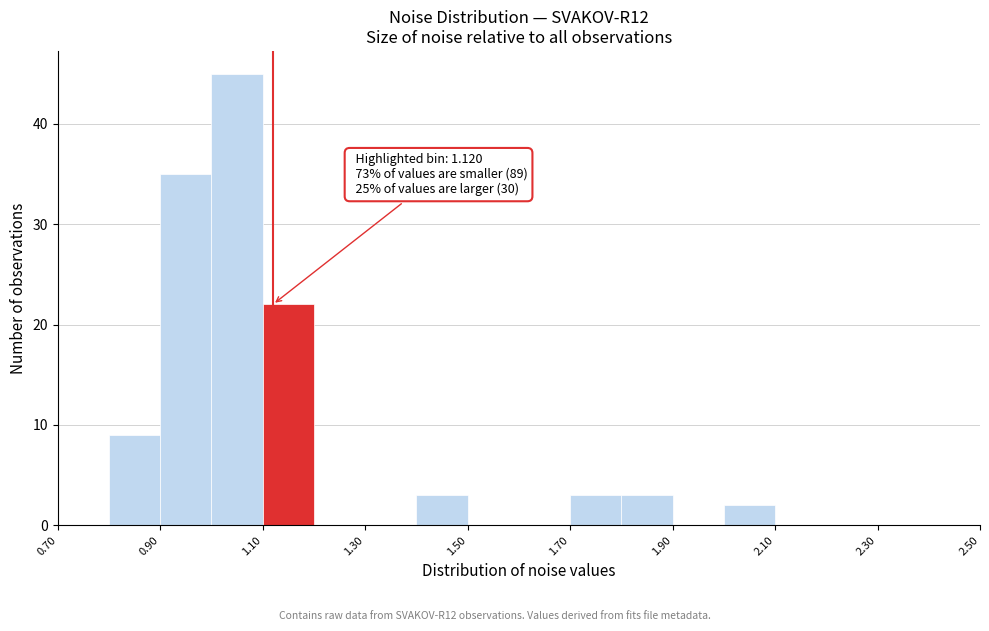

Over which range of the x-axis is the bar tallest?

1.0 to 1.1